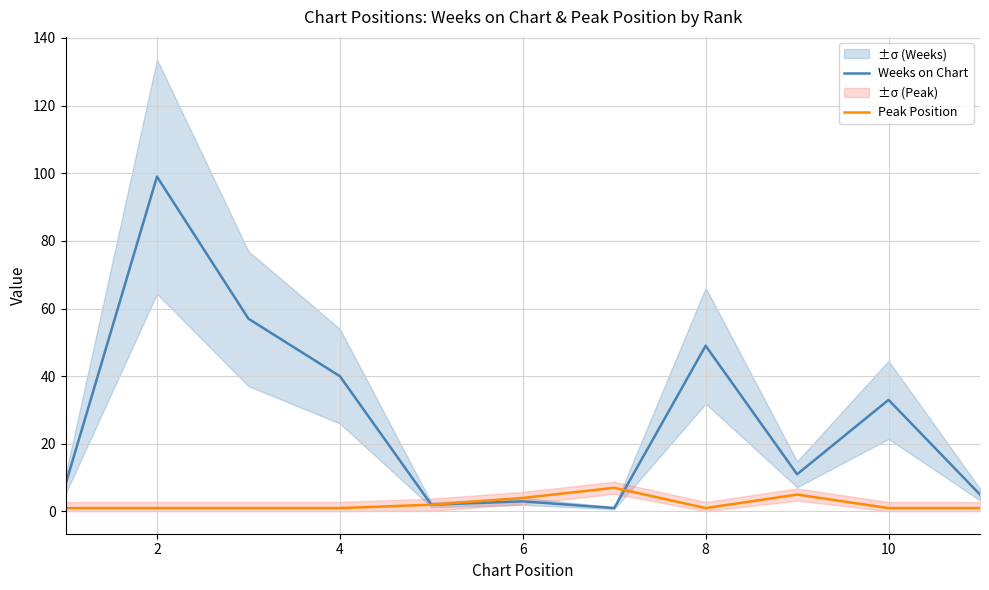

The value of Weeks on Chart at 8 is 49. True or false?

True